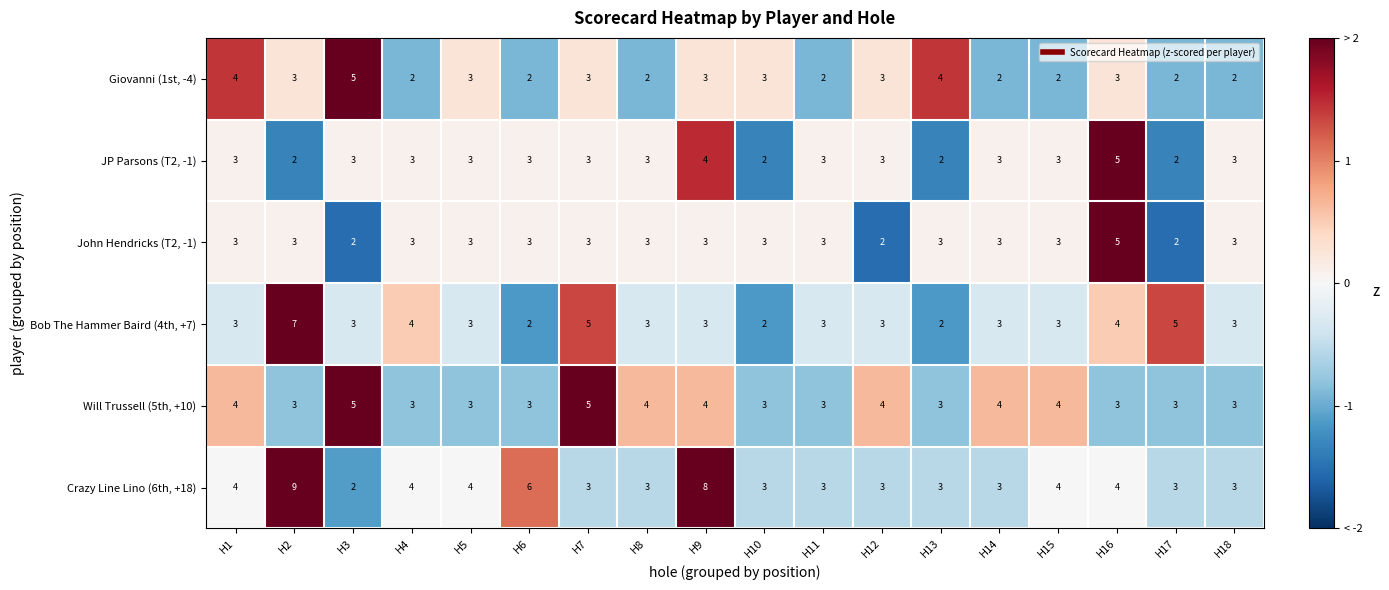

Between H7 and H12, which series saw the biggest shift?

Bob The Hammer Baird (4th, +7)